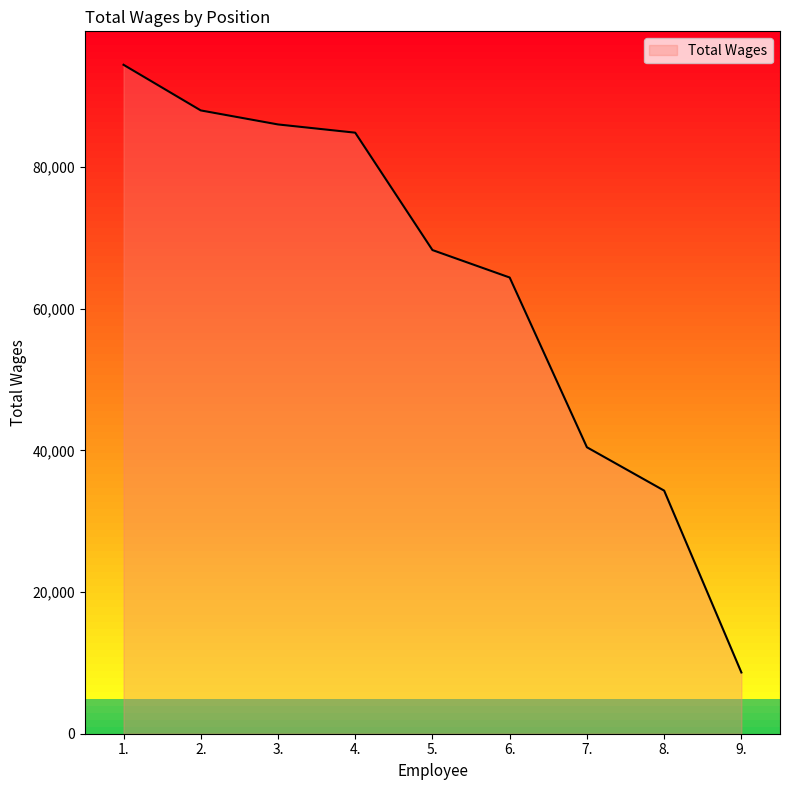

How many lines are shown in the chart?

1